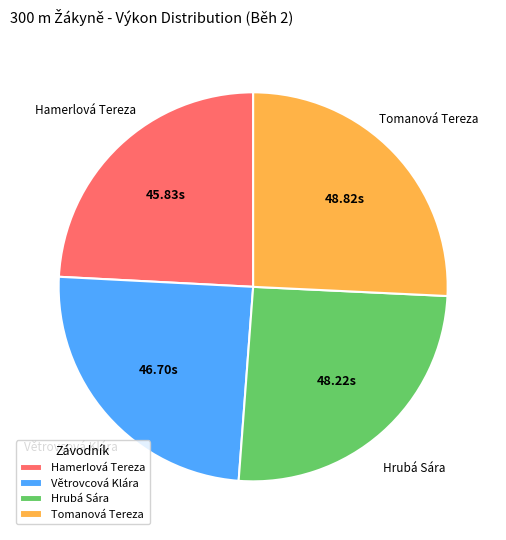

Does any single category account for the majority?

No